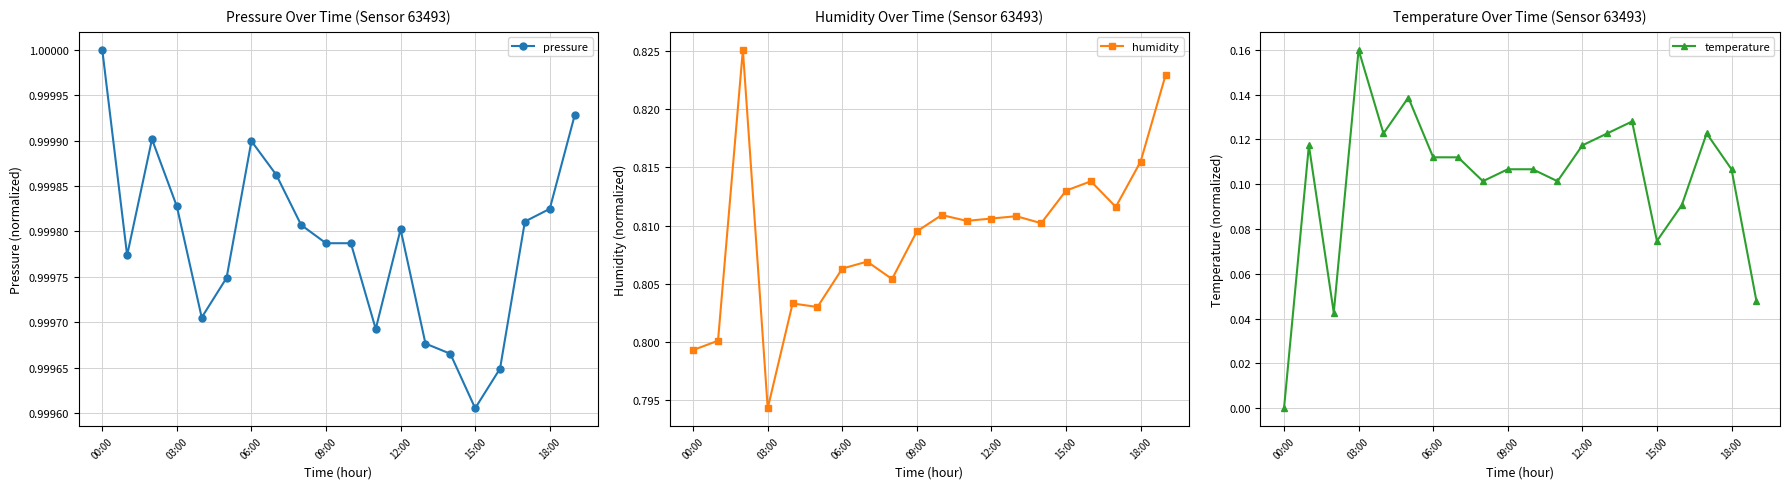

True or false: temperature has more than 0 interior local peaks.

True